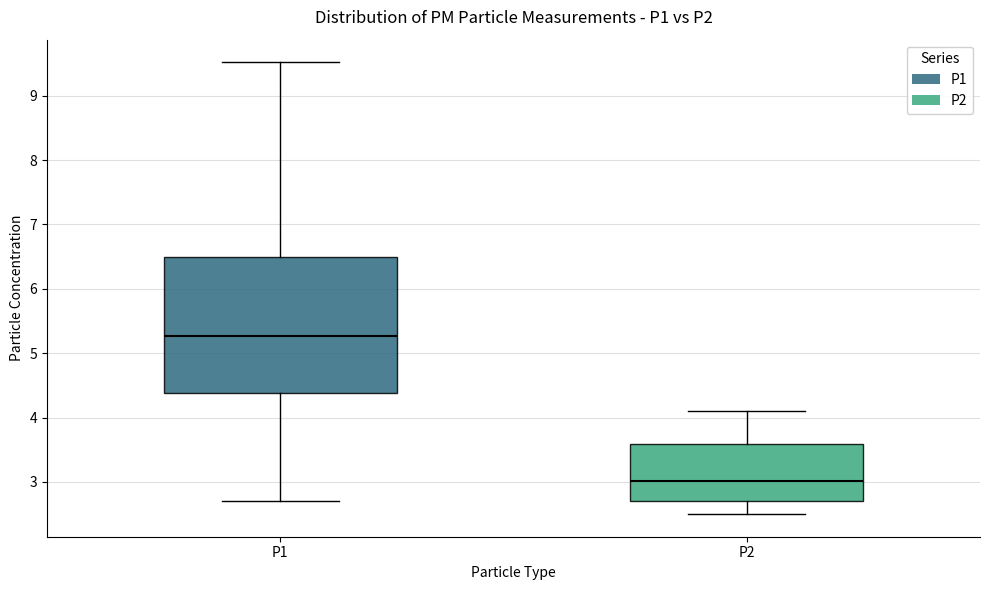

Where is the upper edge of the box for P1 on the y-axis? The values are not printed on the chart, so give them approximately, as read against the axis.

6.5